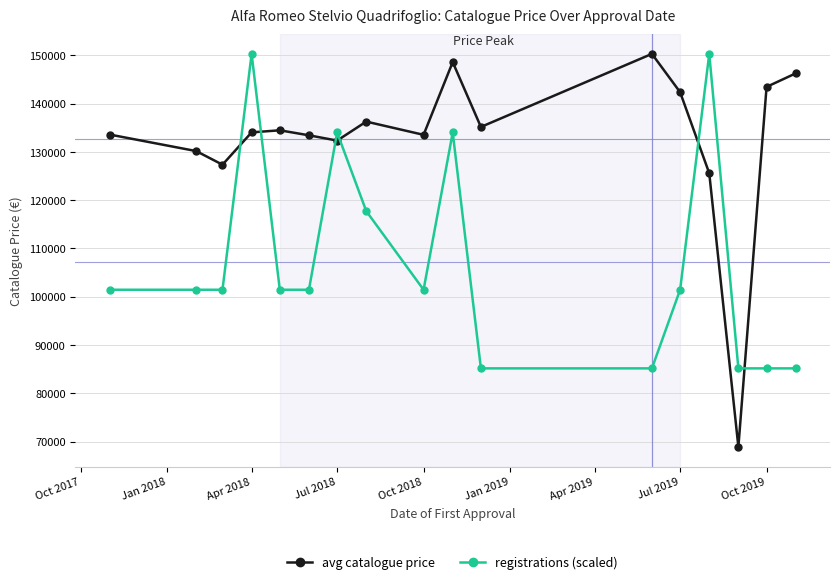

List the series in order of their overall mean, highest first.

avg catalogue price, registrations (scaled)